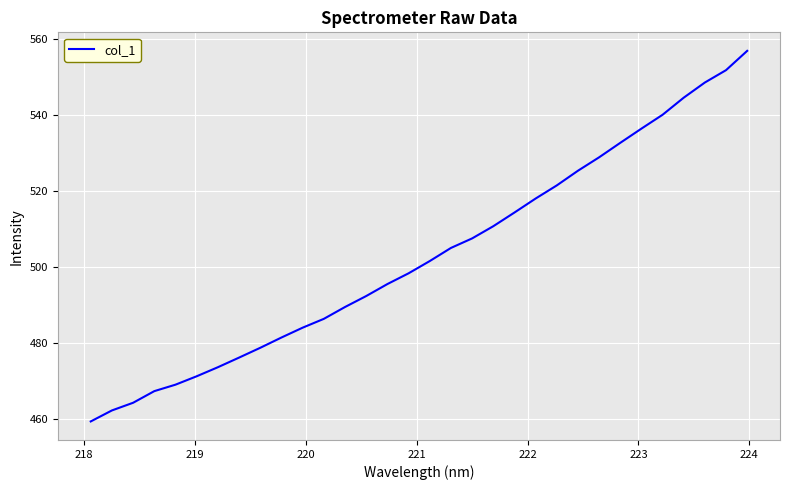

What is the difference between the maximum and minimum values?

97.6